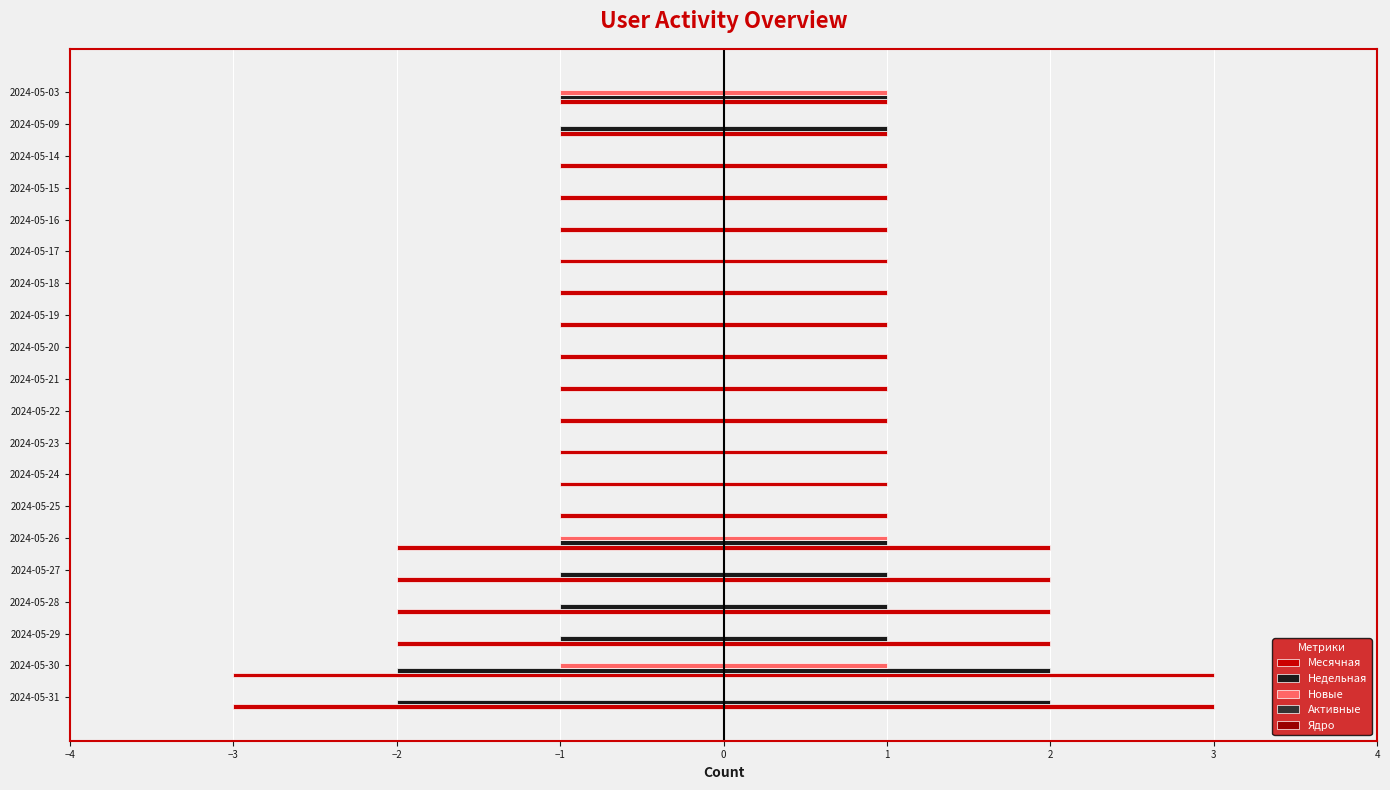

How many bars are there in each group?

5